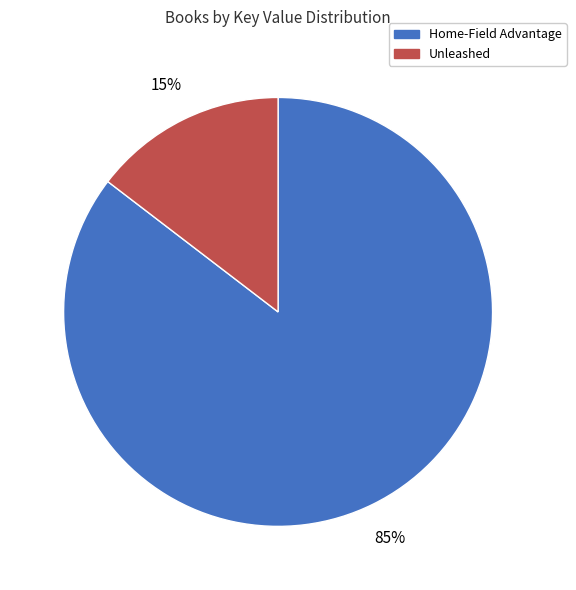

What is the largest slice in the pie chart?

Home-Field Advantage